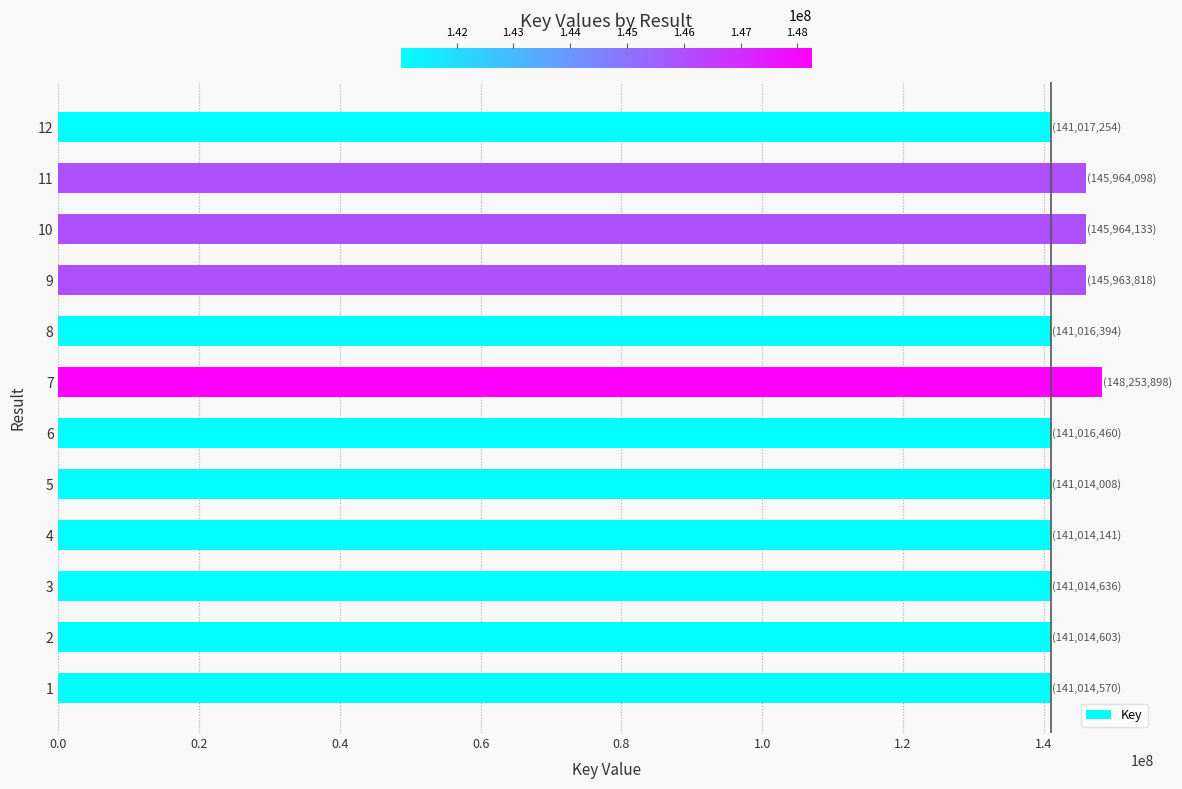

Is it true that the value at 1 is 89218222?

False